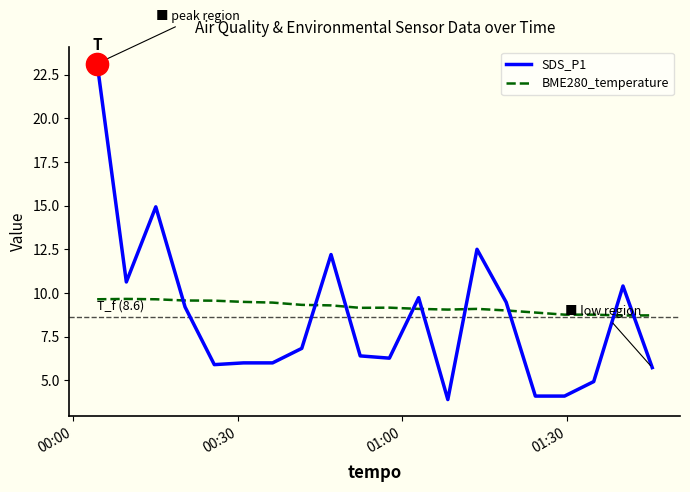

Which series has the largest range (max minus min)?

SDS_P1